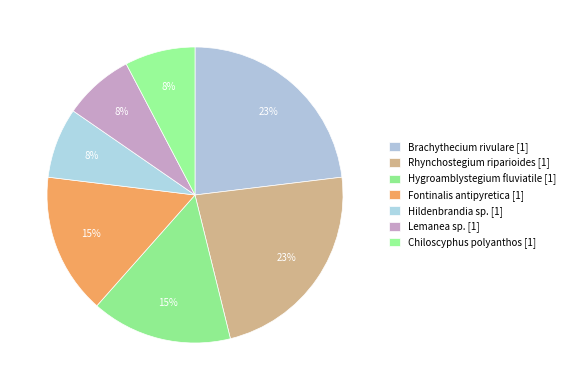

How many segments does this pie chart have?

7